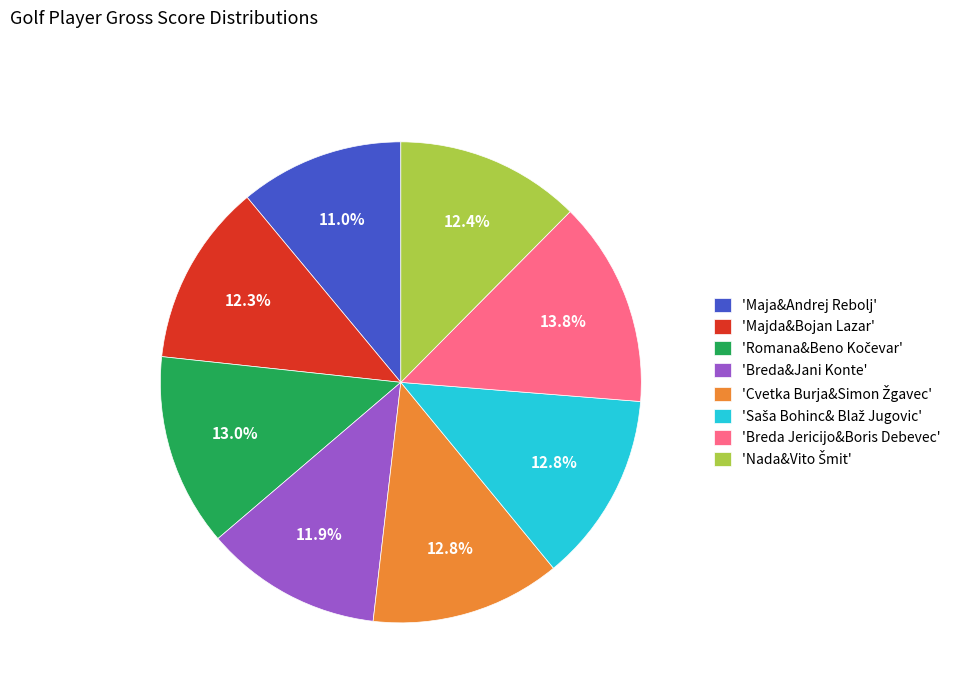

Approximately how many times larger is the value at 'Breda&Jani Konte' compared to 'Breda Jericijo&Boris Debevec'?

0.9